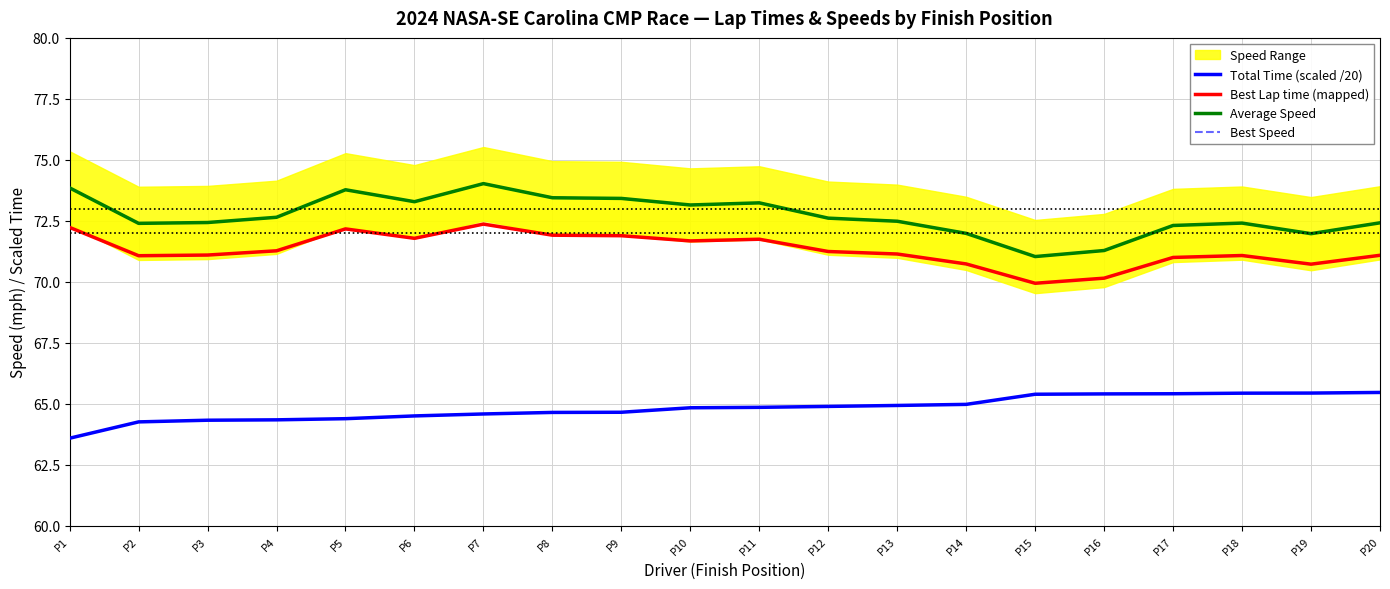

The Total Time (scaled /20) series shows 42.9 at P13. True or false?

False